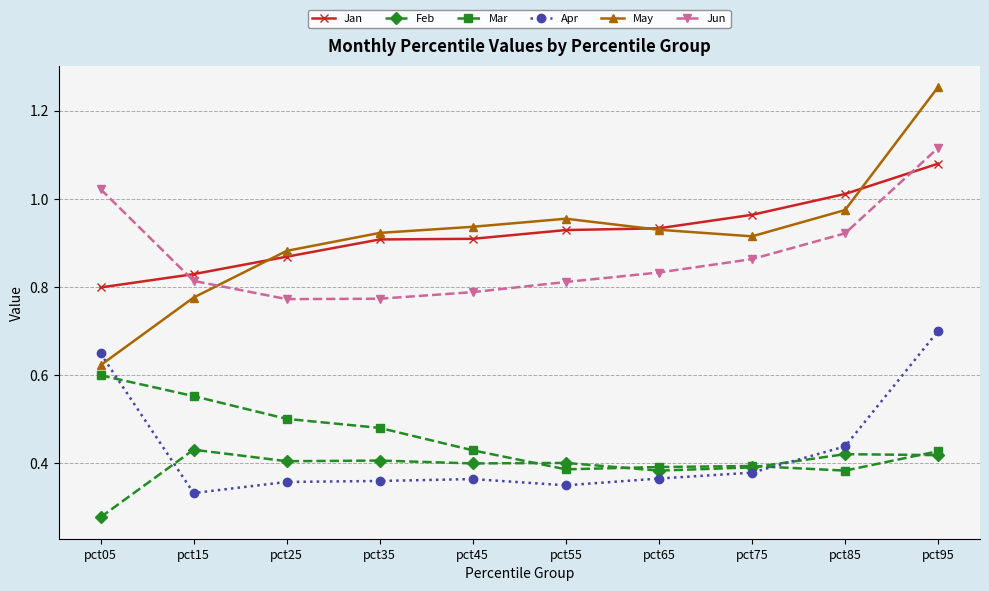

At how many categories does at least one series exceed 0?

10